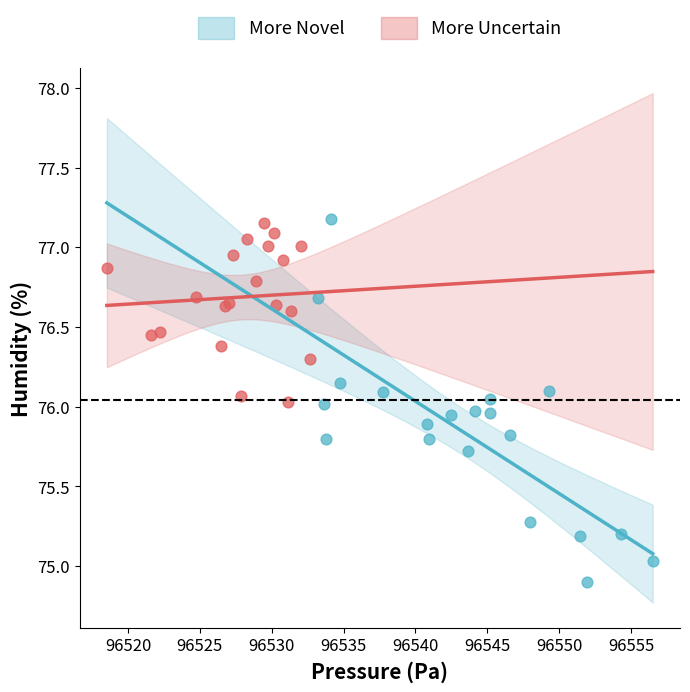

Which series has the largest Y range (max minus min)?

More Novel